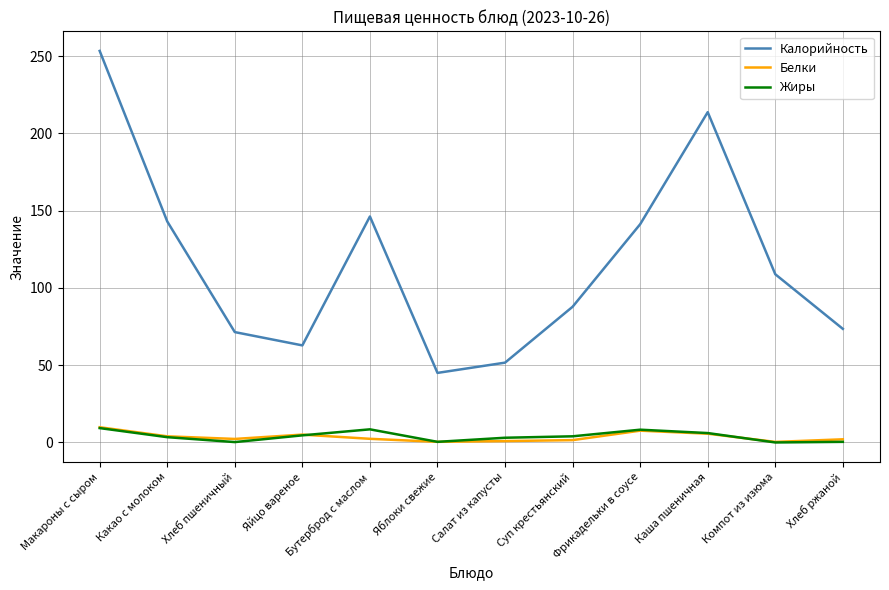

In Жиры, how many points are lower than both neighbors (excluding endpoints)?

3